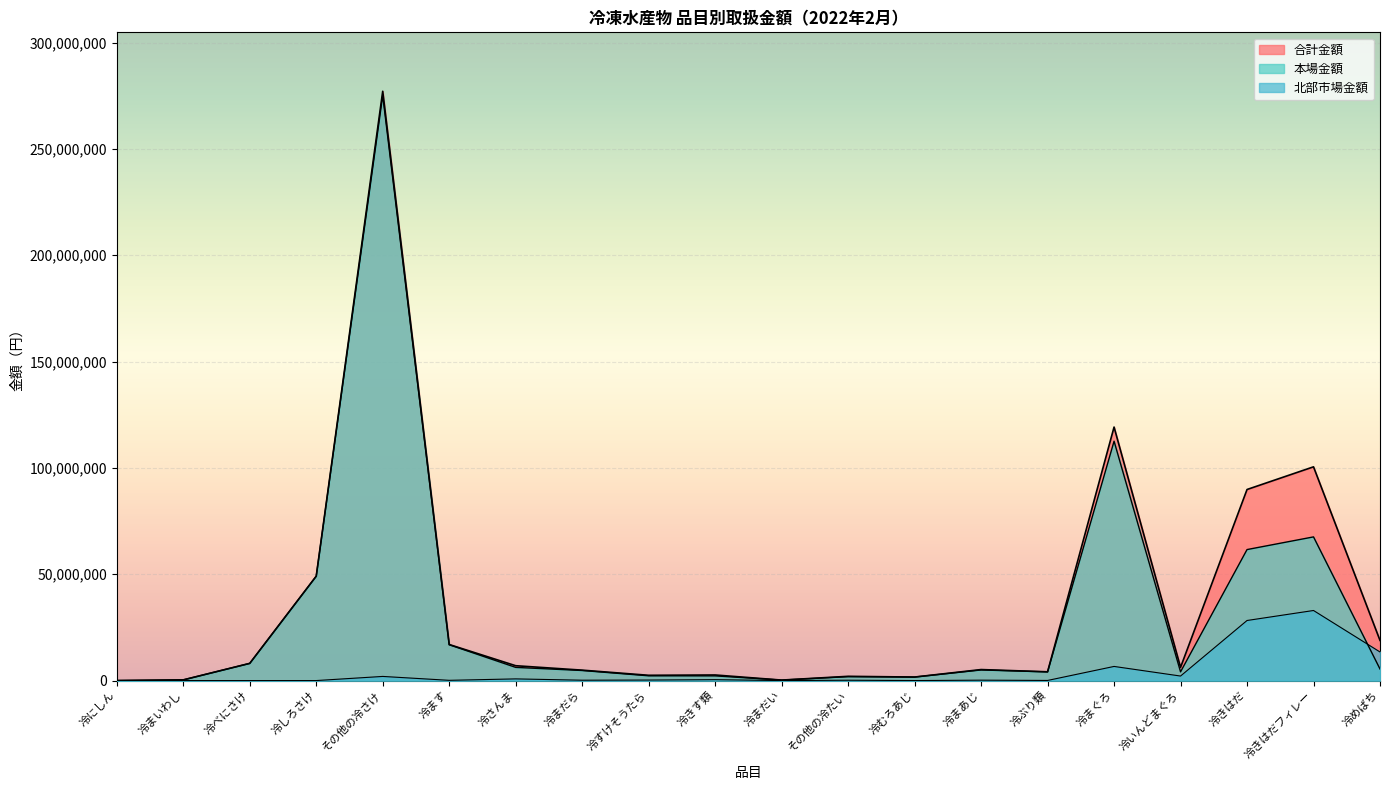

What is the sum of the 北部市場金額 values at 冷ぶり類 and 冷むろあじ?

52617